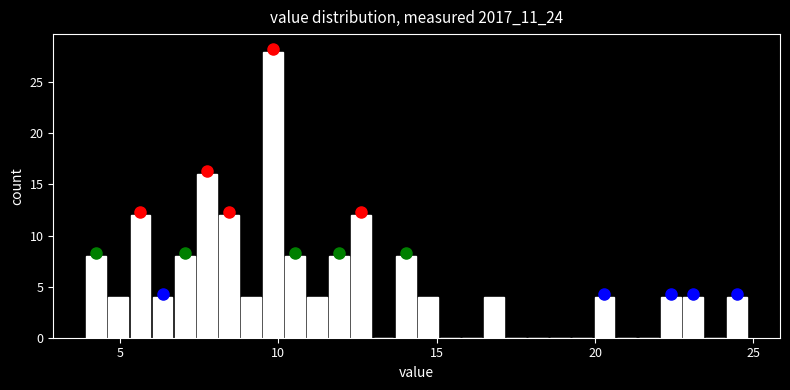

Read against the x-axis, roughly where is the centre of the tallest bar?

10.0